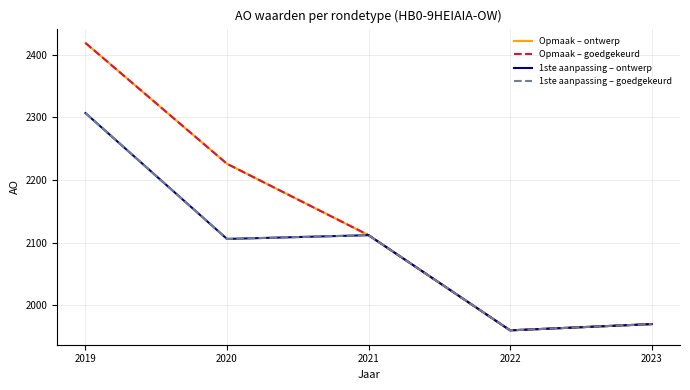

Rank the series at 2019 from highest to lowest value.

Opmaak – ontwerp, Opmaak – goedgekeurd, 1ste aanpassing – ontwerp, 1ste aanpassing – goedgekeurd